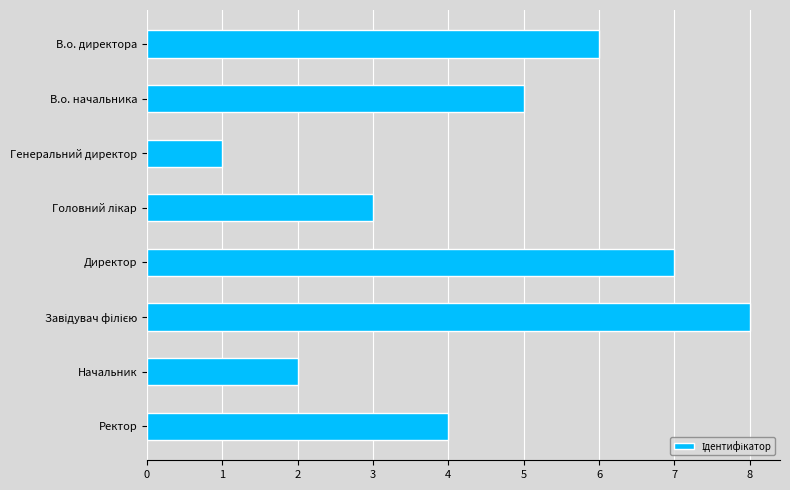

Are the bars horizontal?

Yes